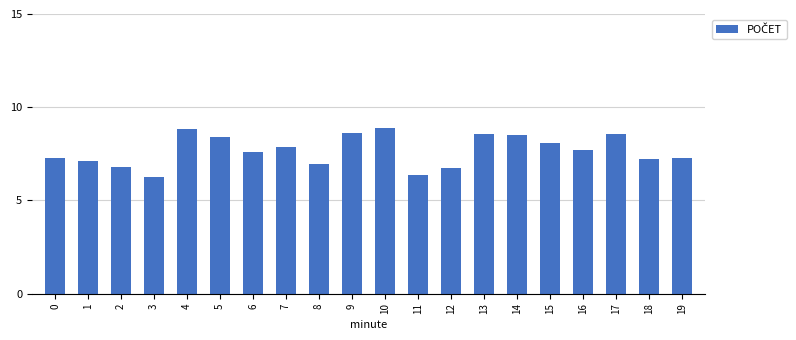

What is the sum of the values at 13 and 18?

15.8